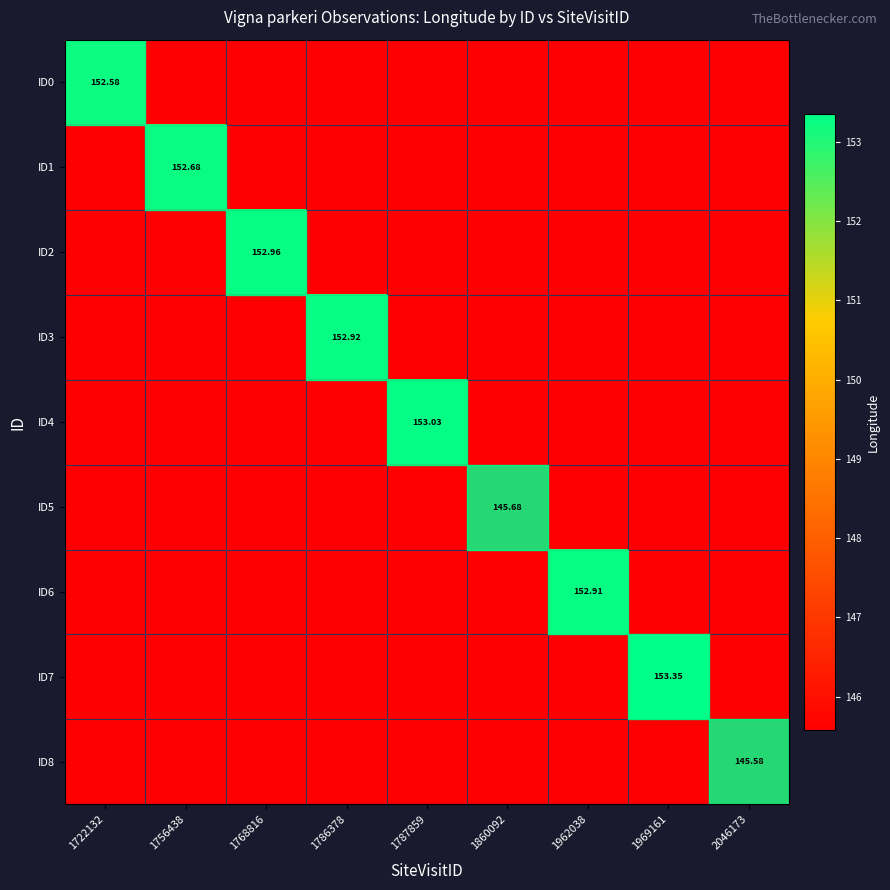

Which series changed the most between 1768816 and 1786378?

ID2